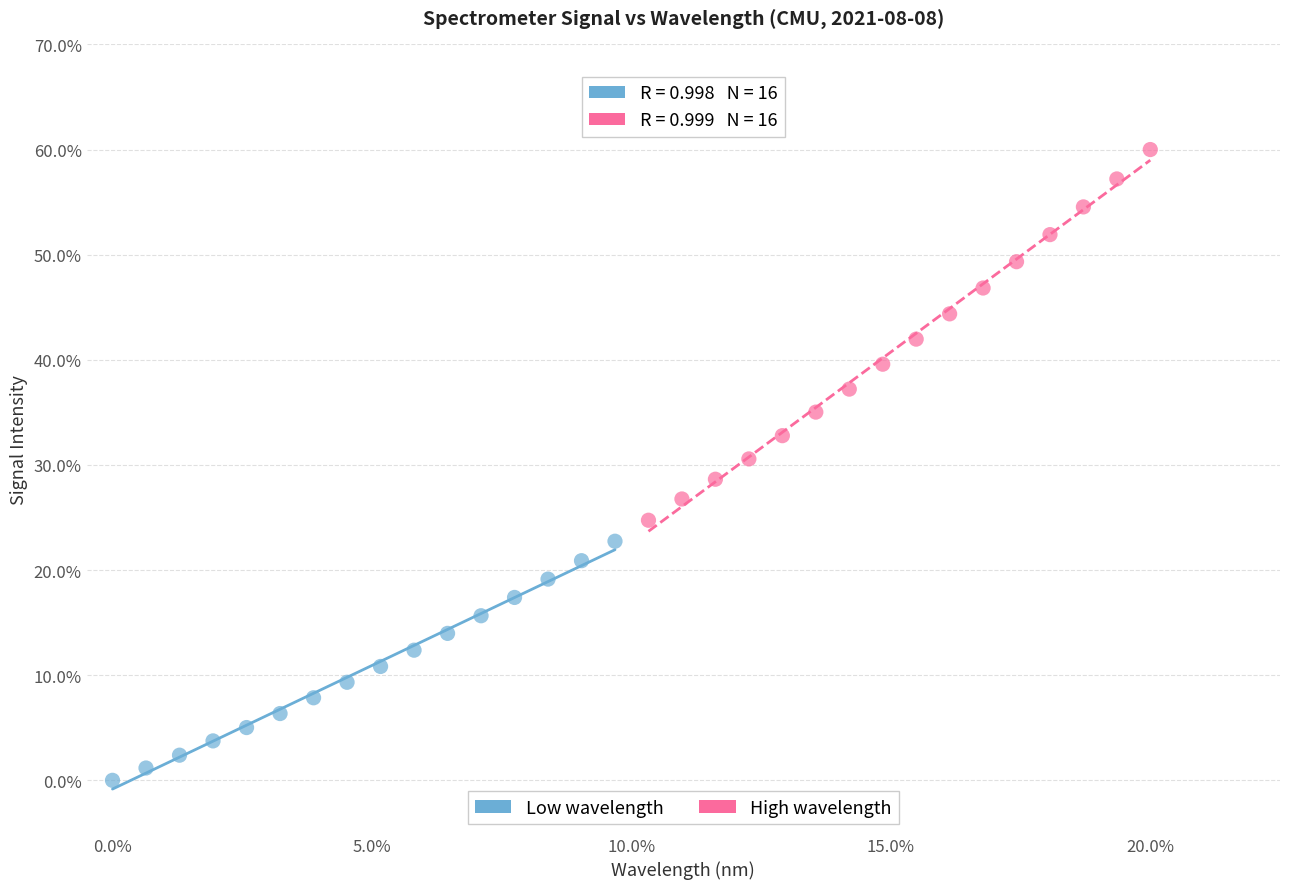

Which series contains the lowest Y value?

Low wavelength